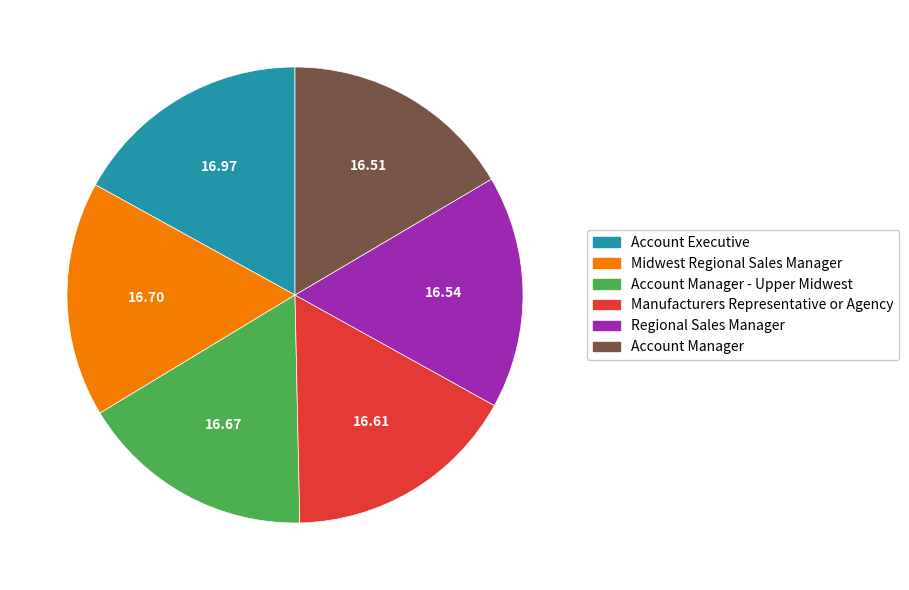

What is the ratio of the value at Account Executive to the value at Manufacturers Representative or Agency?

1.0